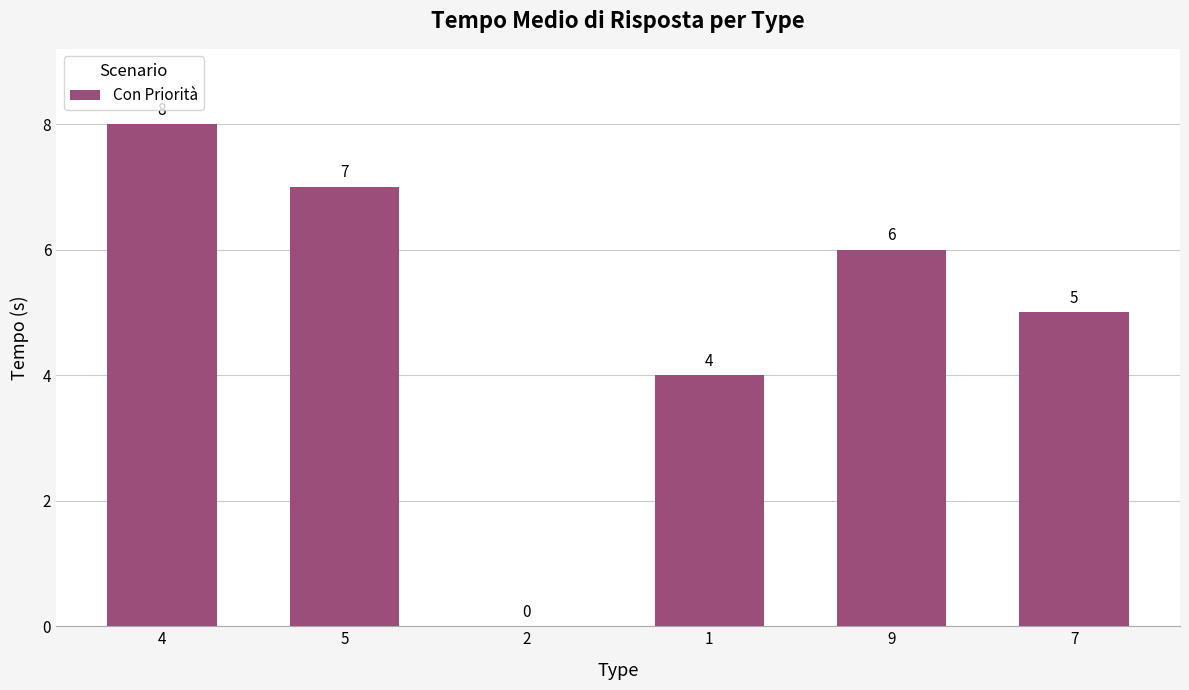

What is the sum of the values at 4 and 7?

13